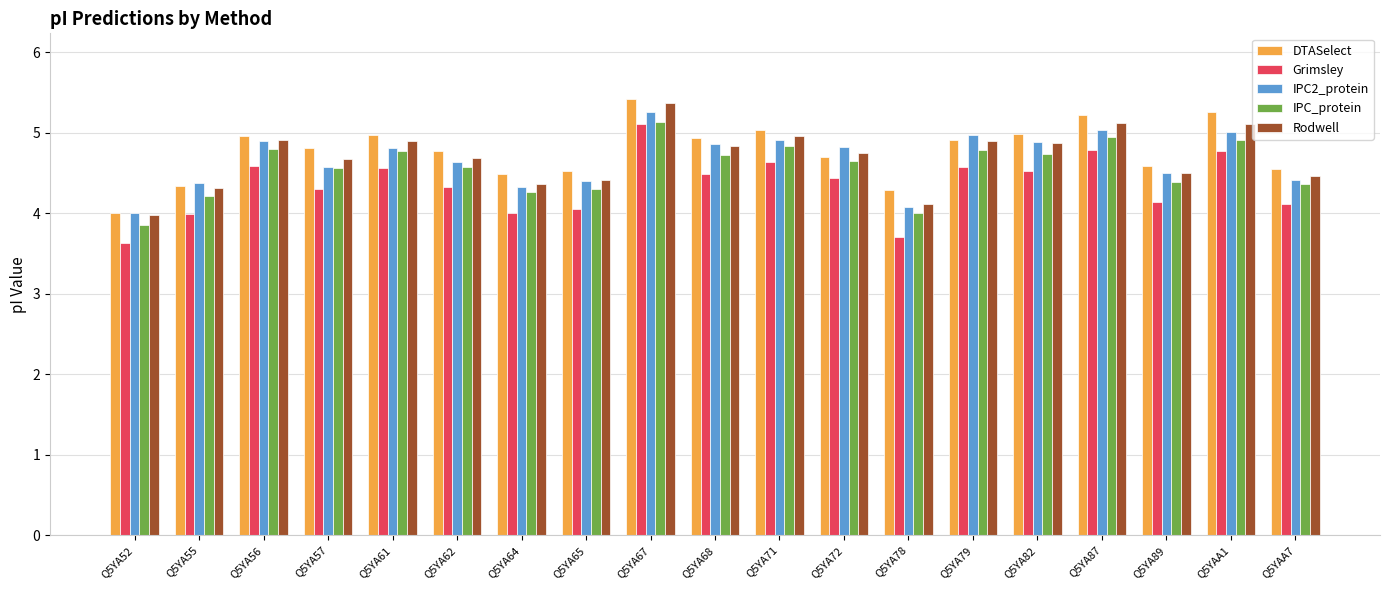

The value of Rodwell at Q5YA87 is 2.0. True or false?

False